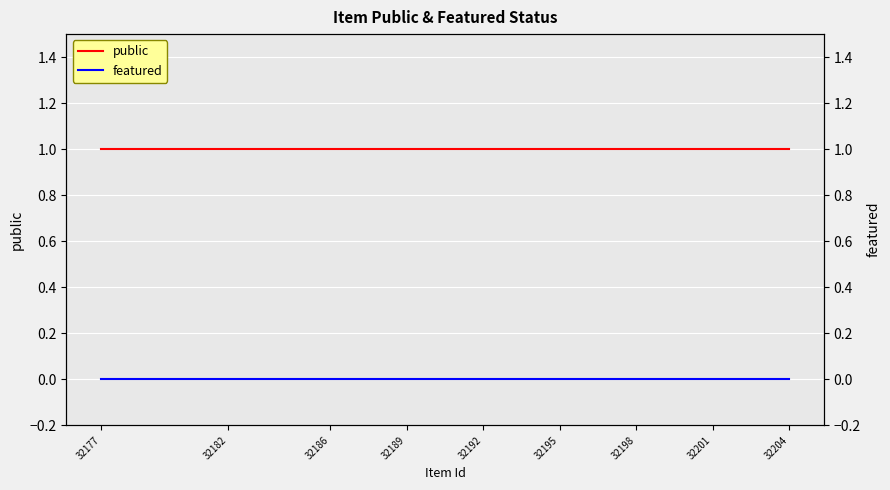

What is the label of the 13th point from the left?

32192